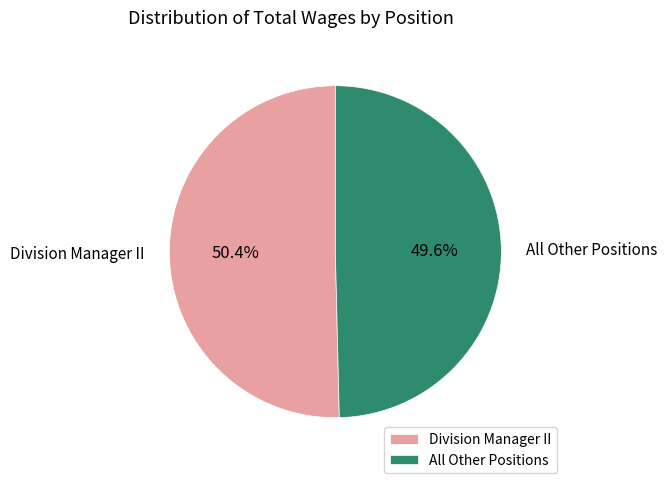

Count the number of slices in the pie.

2